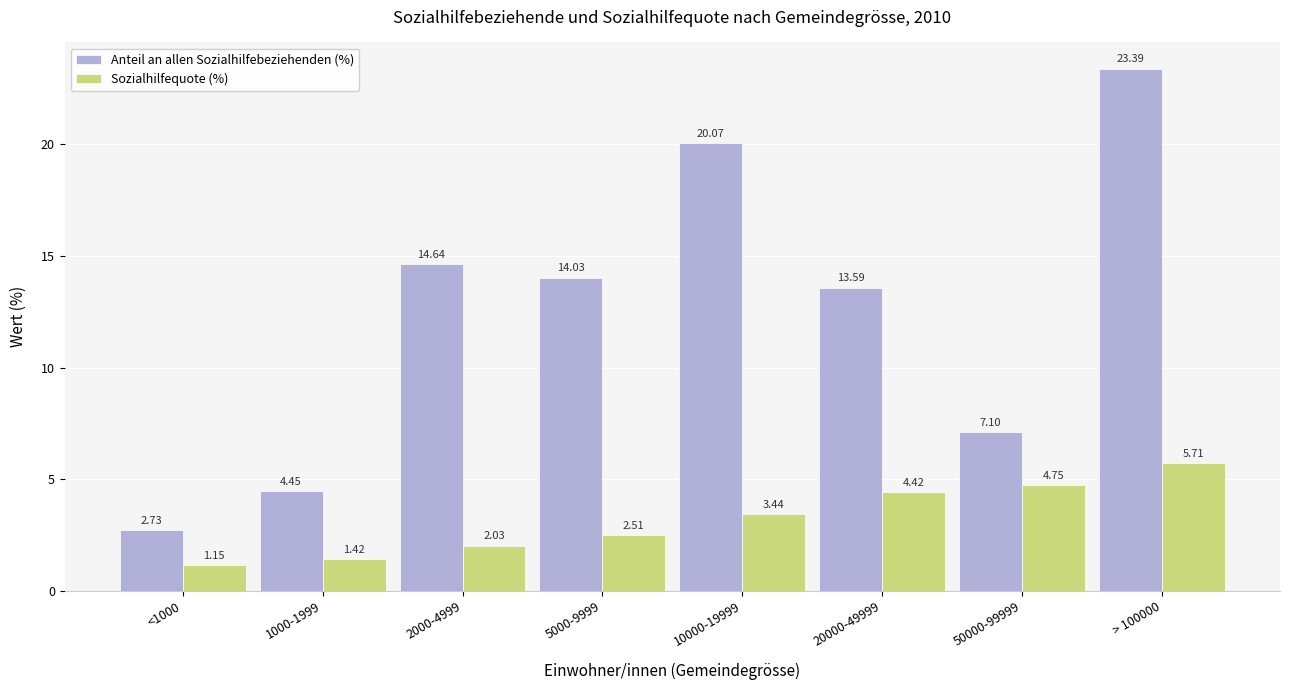

What is the label of the 8th bar from the left?

> 100000